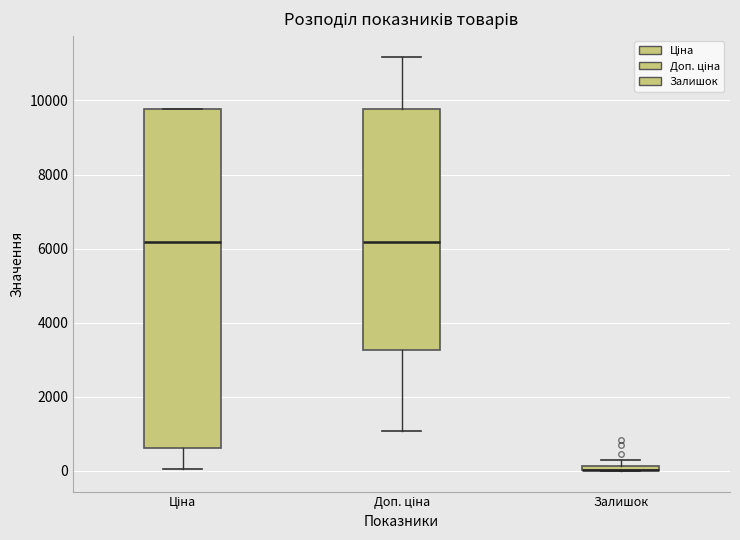

Comparing the boxes themselves (not the whiskers), which one is the tallest?

Ціна